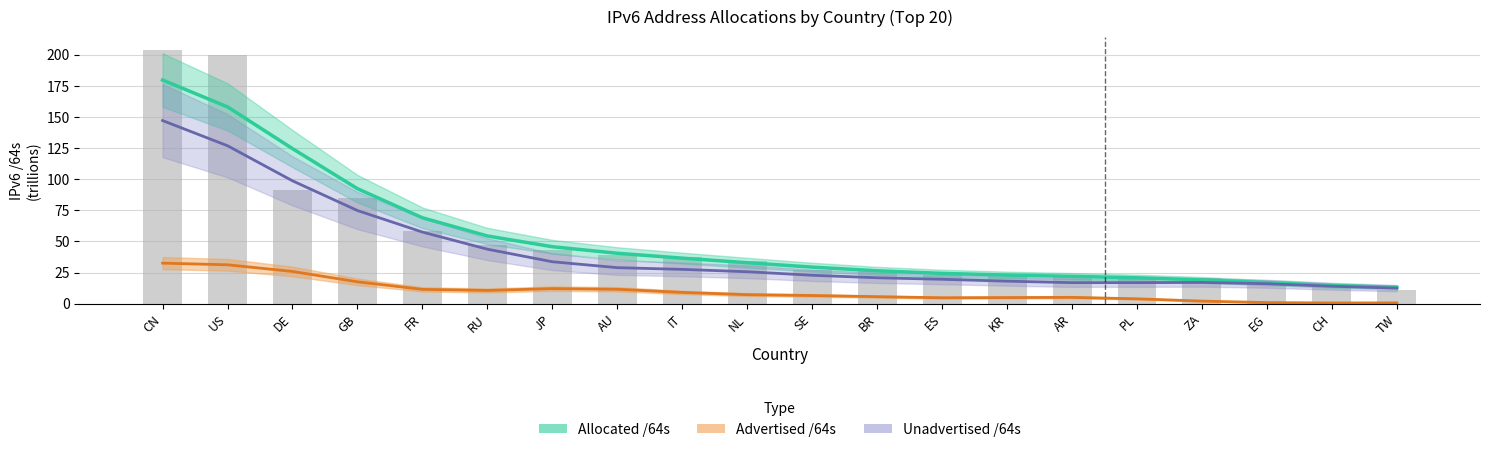

Where does the Allocated /64s series first go above 32?

CN